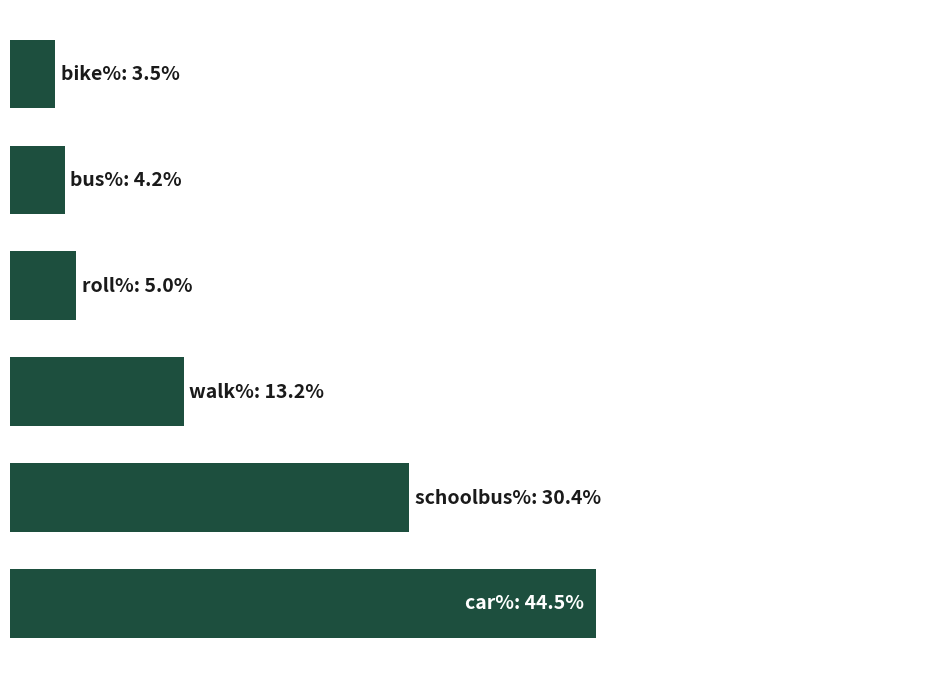

List the labels in order of value, largest first.

0, 1, 2, 3, 4, 5